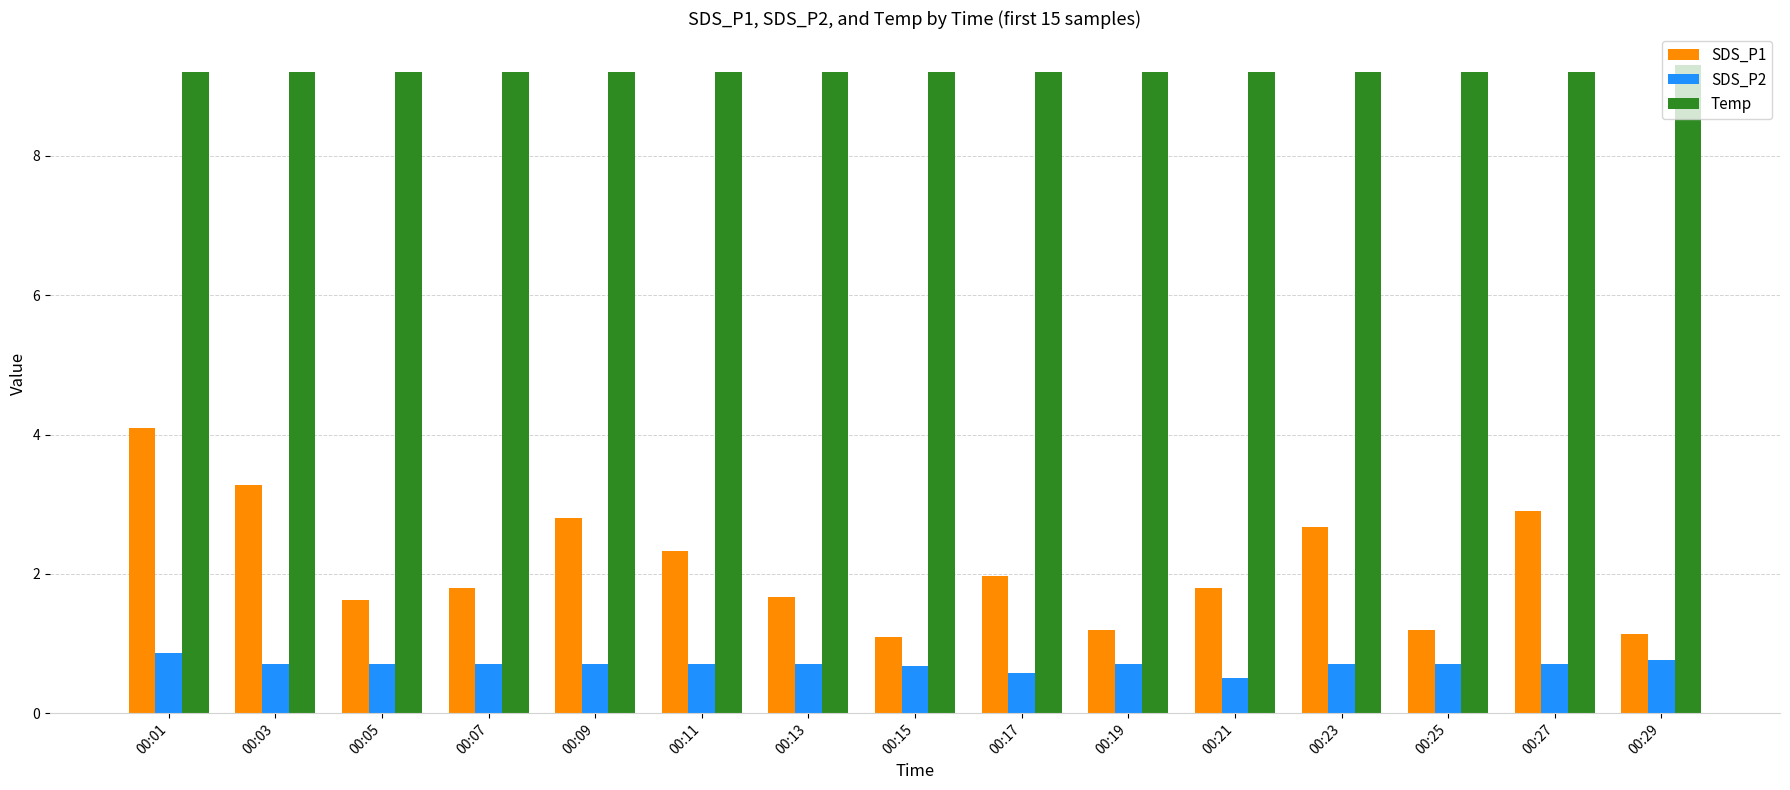

Is it true that SDS_P1 equals 2.8 at 00:09?

True